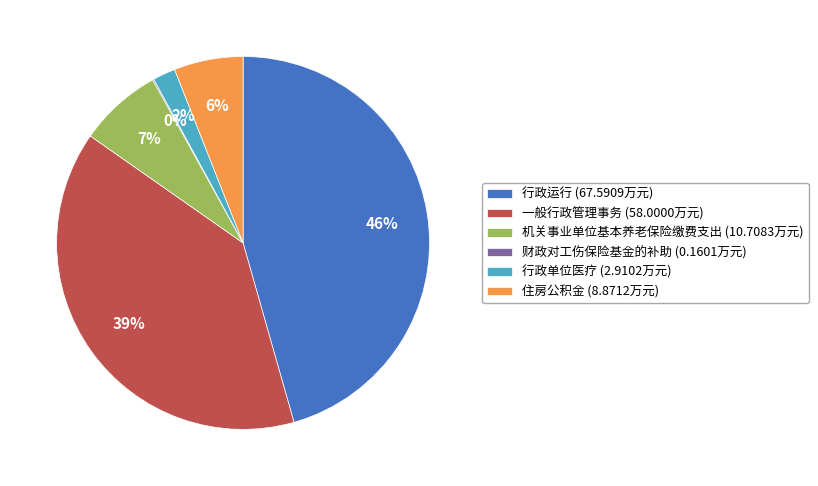

Combined, do 行政运行 (67.5909万元) and 机关事业单位基本养老保险缴费支出 (10.7083万元) account for over 50%?

Yes